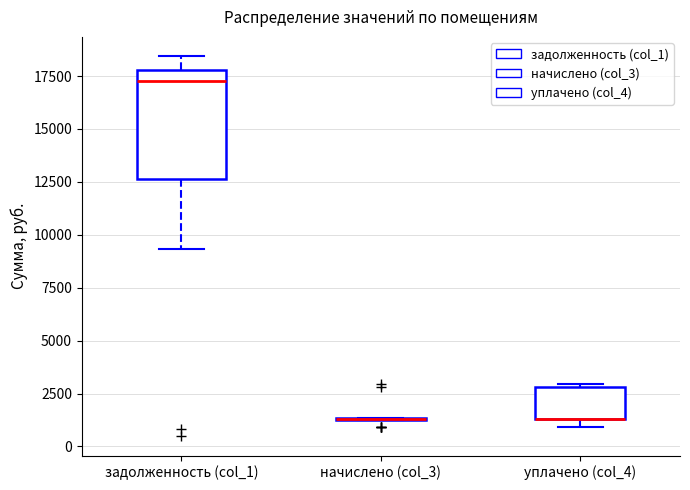

Where is the lower edge of the box for уплачено (col_4) on the y-axis? The values are not printed on the chart, so give them approximately, as read against the axis.

1500